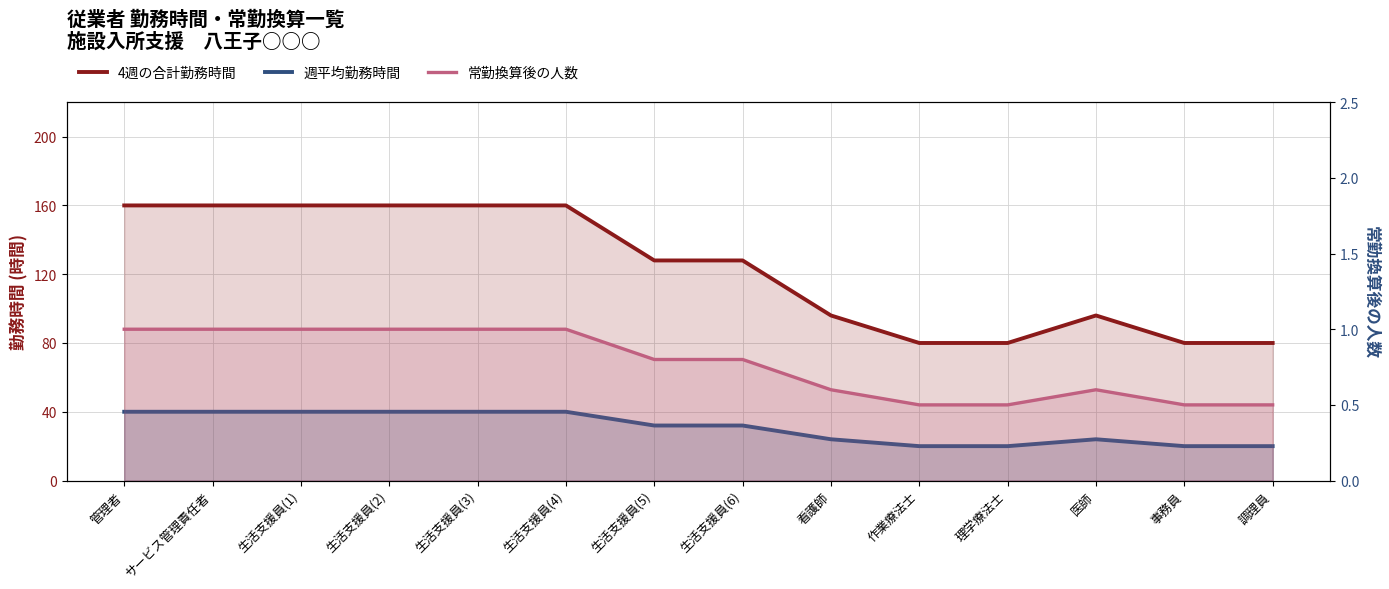

How many lines are shown in the chart?

3